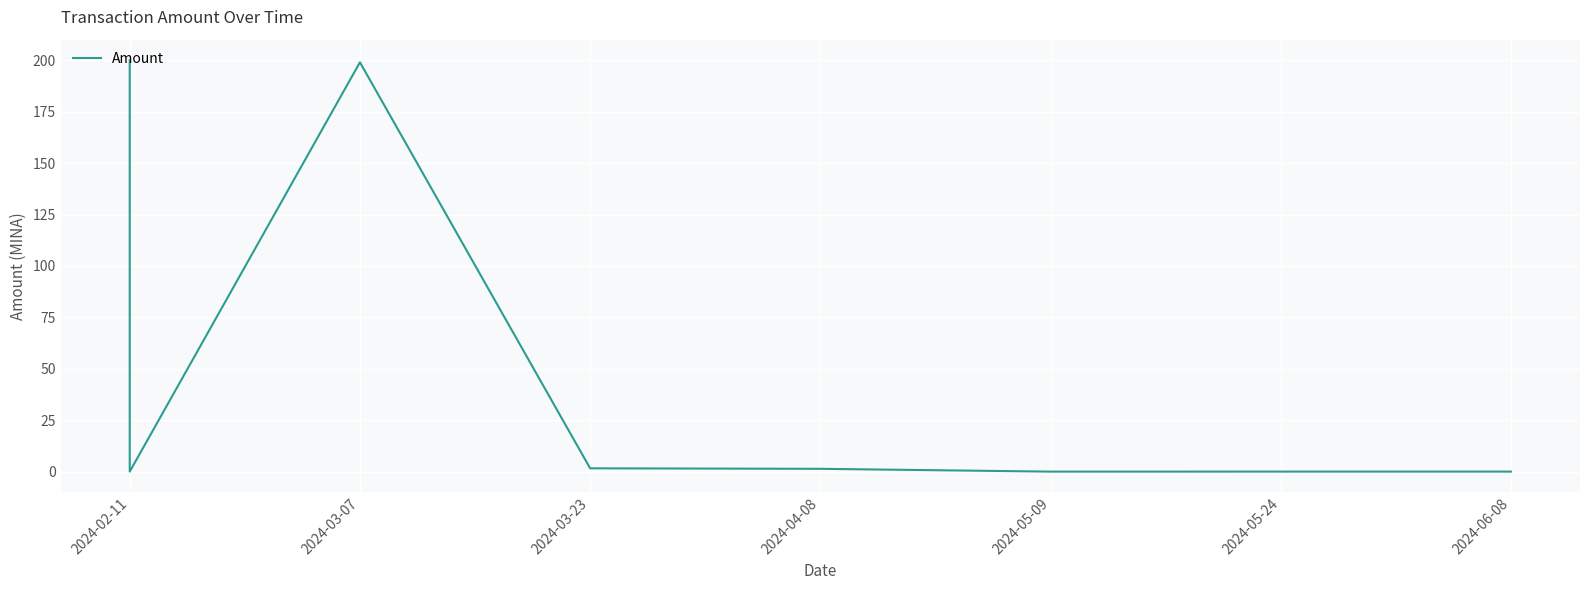

What is the label of the 3rd point from the left?

2024-03-07